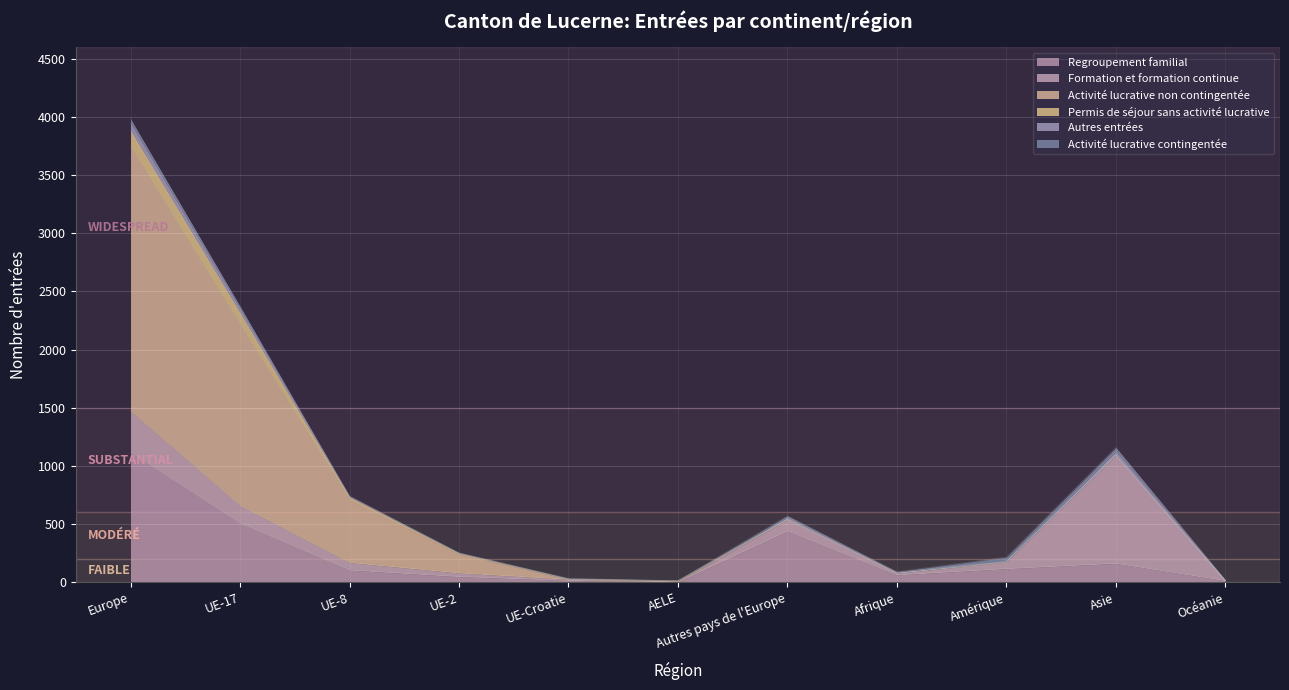

At how many categories does at least one series exceed 395?

5